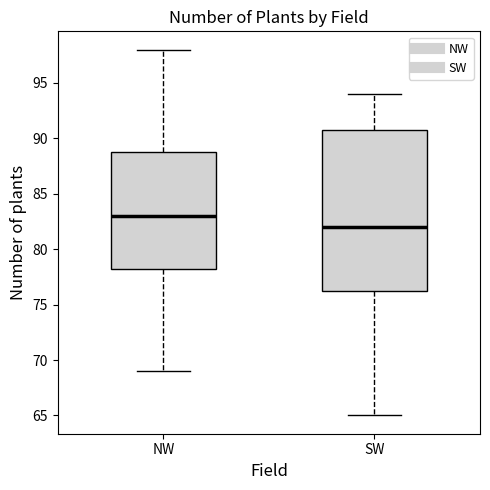

Where is the upper edge of the box for SW on the y-axis? The values are not printed on the chart, so give them approximately, as read against the axis.

91.0